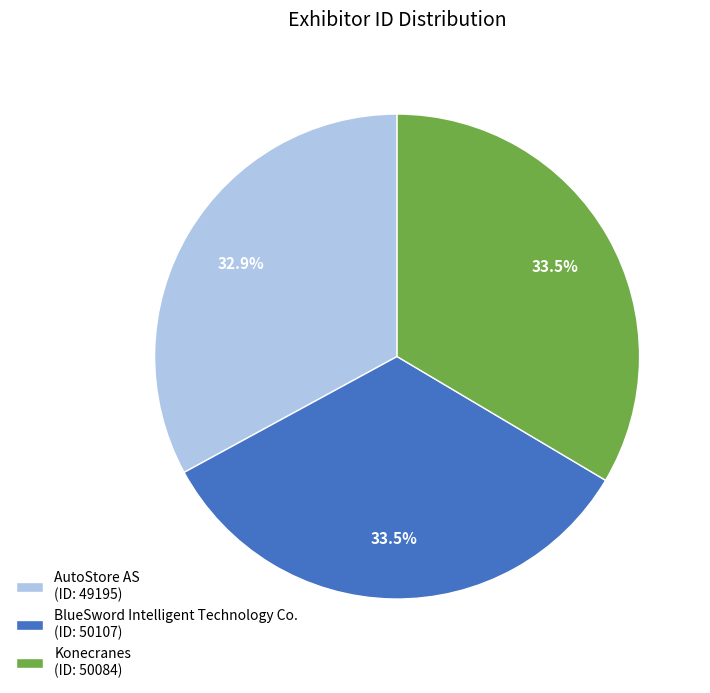

What is the ratio of the value at BlueSword Intelligent Technology Co. to the value at AutoStore AS?

1.0